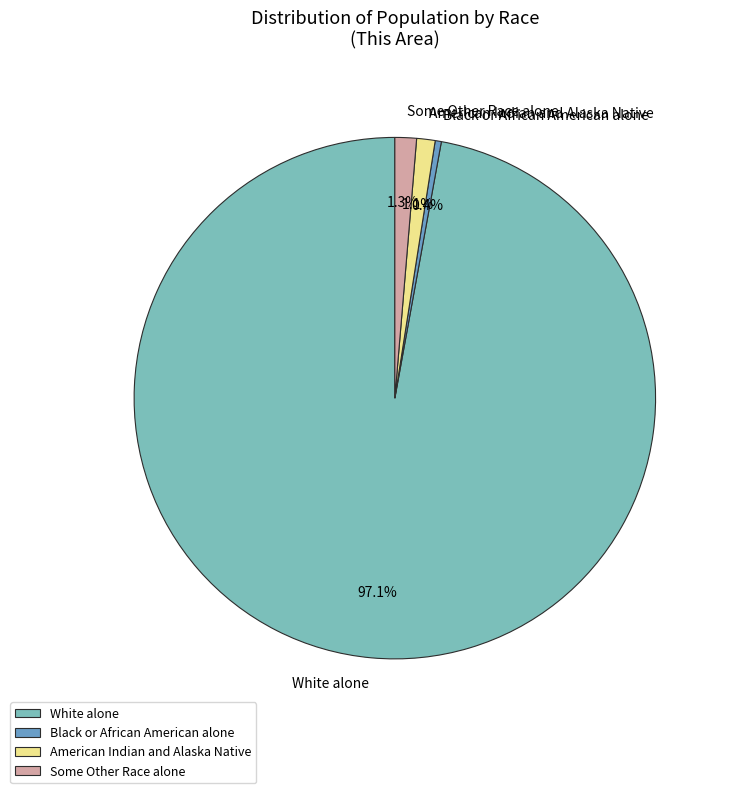

Do Black or African American alone and Some Other Race alone together represent more than half of the pie?

No